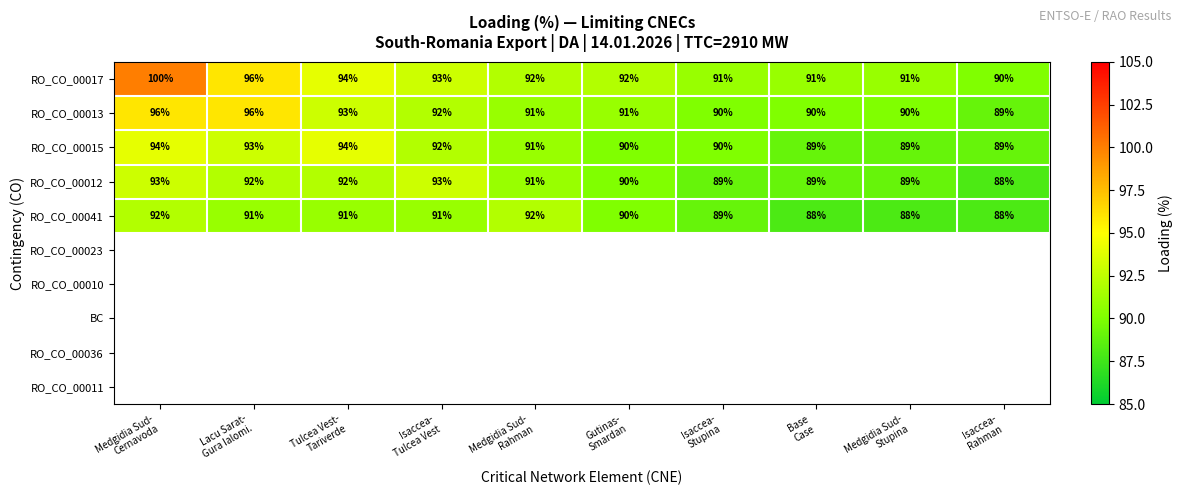

What is the total value across all series at Isaccea-
Tulcea Vest?

461